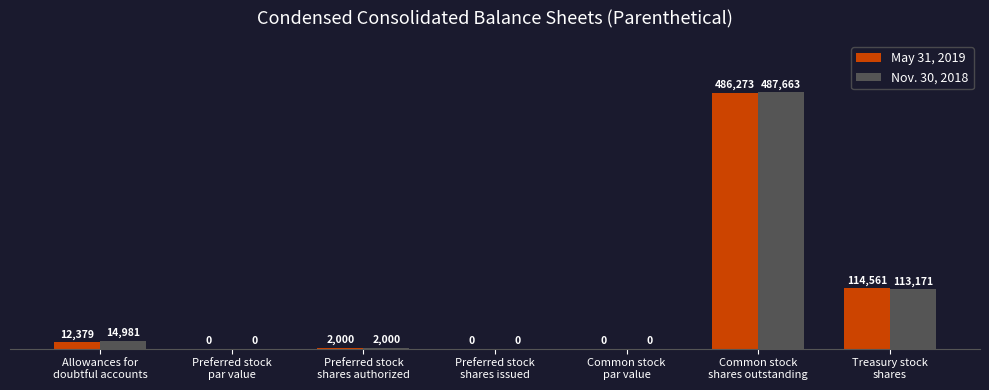

What is the maximum value shown in the chart?

487663